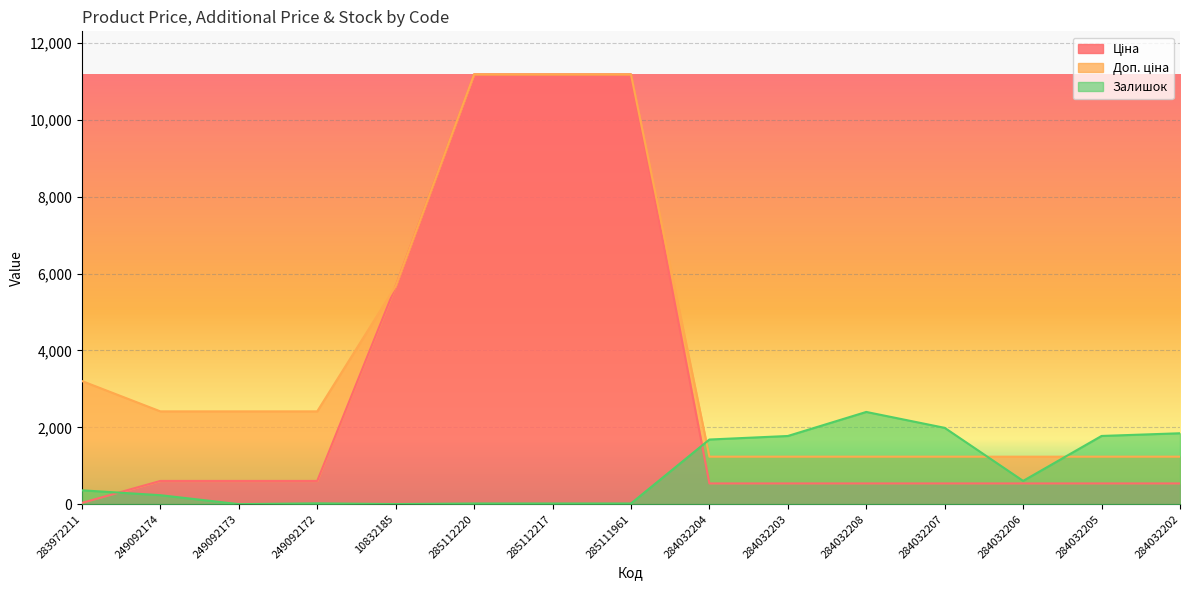

The value of Залишок at 285111961 is 11.4. True or false?

False